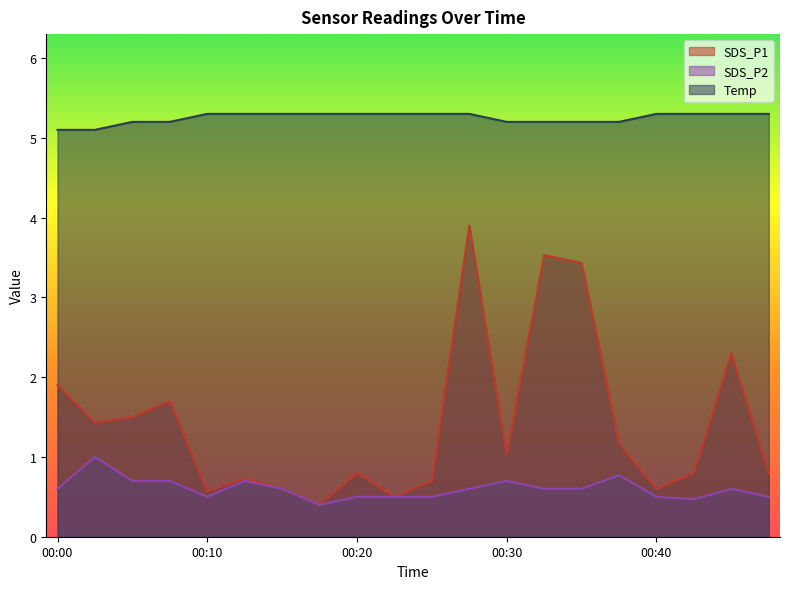

List the series in order of their peak value, highest first.

Temp, SDS_P1, SDS_P2